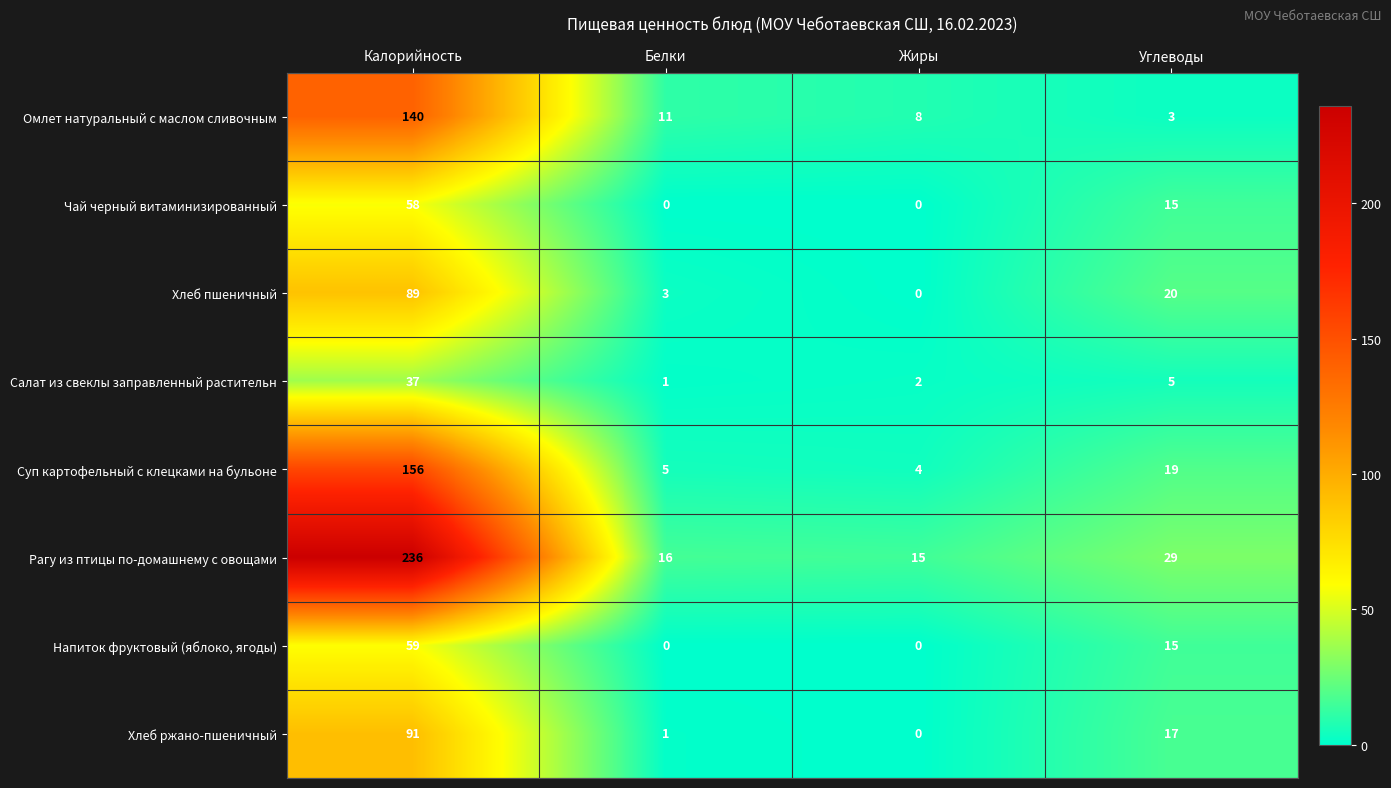

List the series in order of their peak value, highest first.

Рагу из птицы по-домашнему с овощами, Суп картофельный с клецками на бульоне, Омлет натуральный с маслом сливочным, Хлеб ржано-пшеничный, Хлеб пшеничный, Напиток фруктовый (яблоко, ягоды), Чай черный витаминизированный, Салат из свеклы заправленный растительн